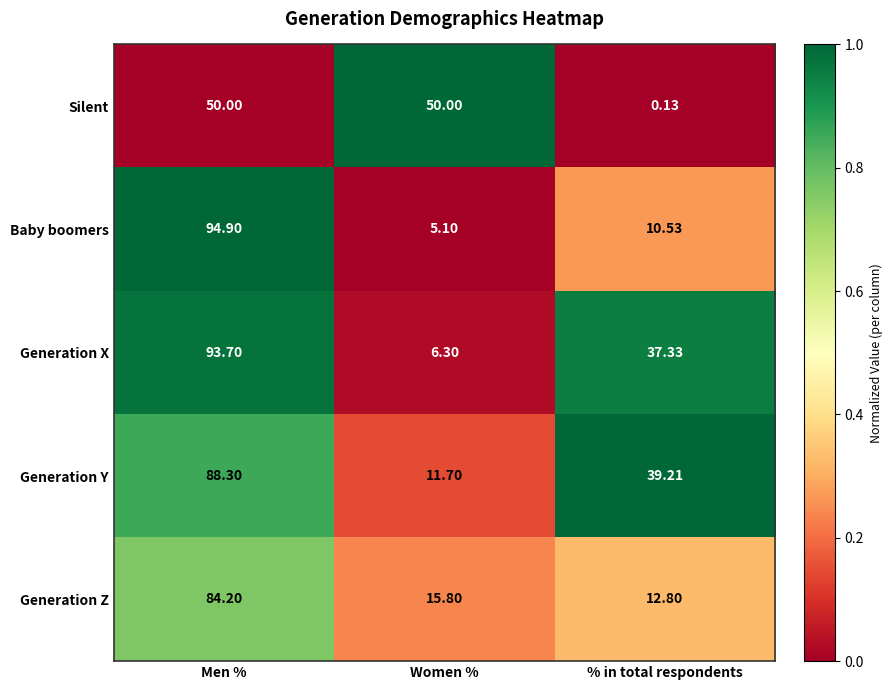

At how many categories does at least one series exceed 0?

3